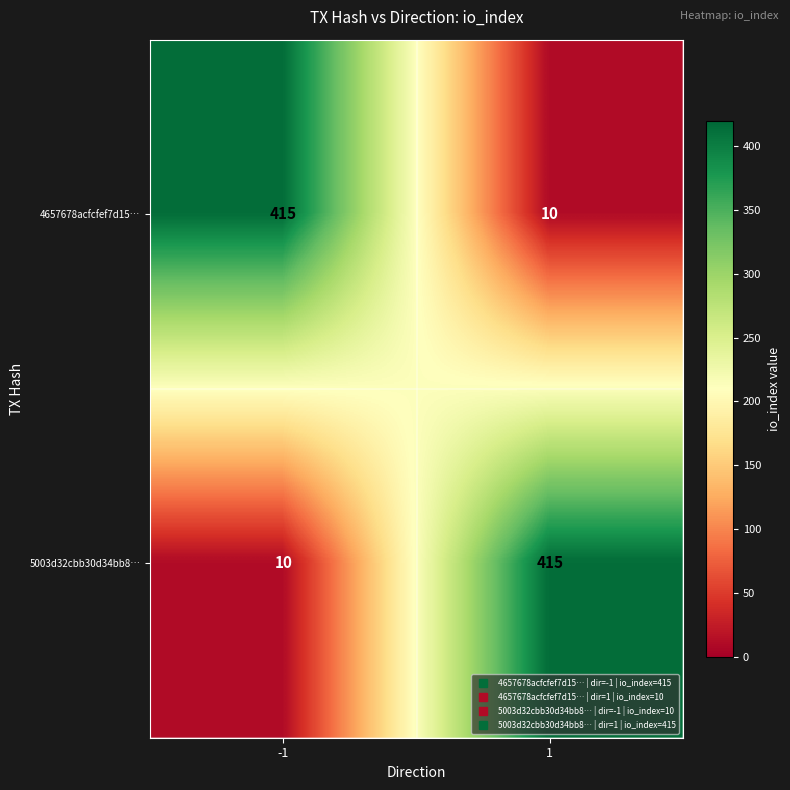

What is the highest value of the 5003d32cbb30d34bb8… series?

415